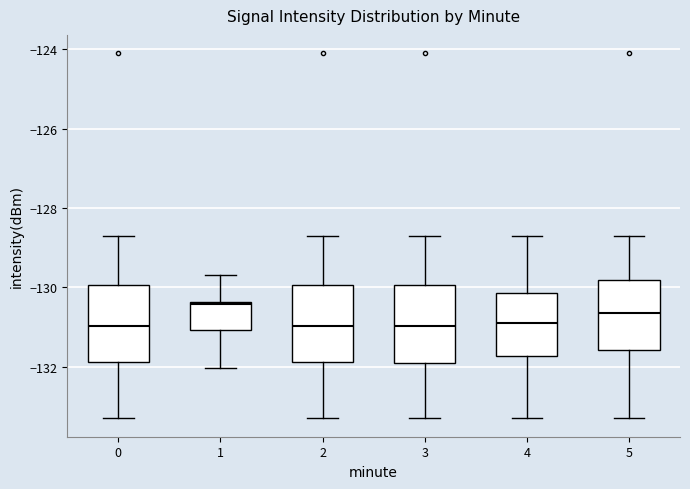

Where does the upper whisker of the box at x = 5 end on the y-axis? The values are not printed on the chart, so give them approximately, as read against the axis.

-128.8